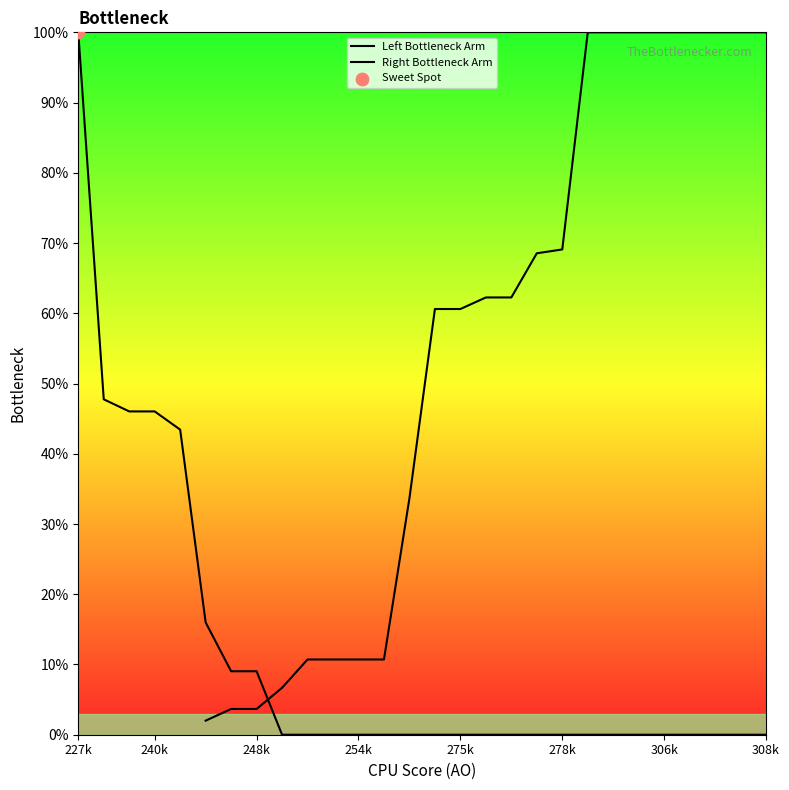

Which series has the largest Y range (max minus min)?

Left Bottleneck Arm